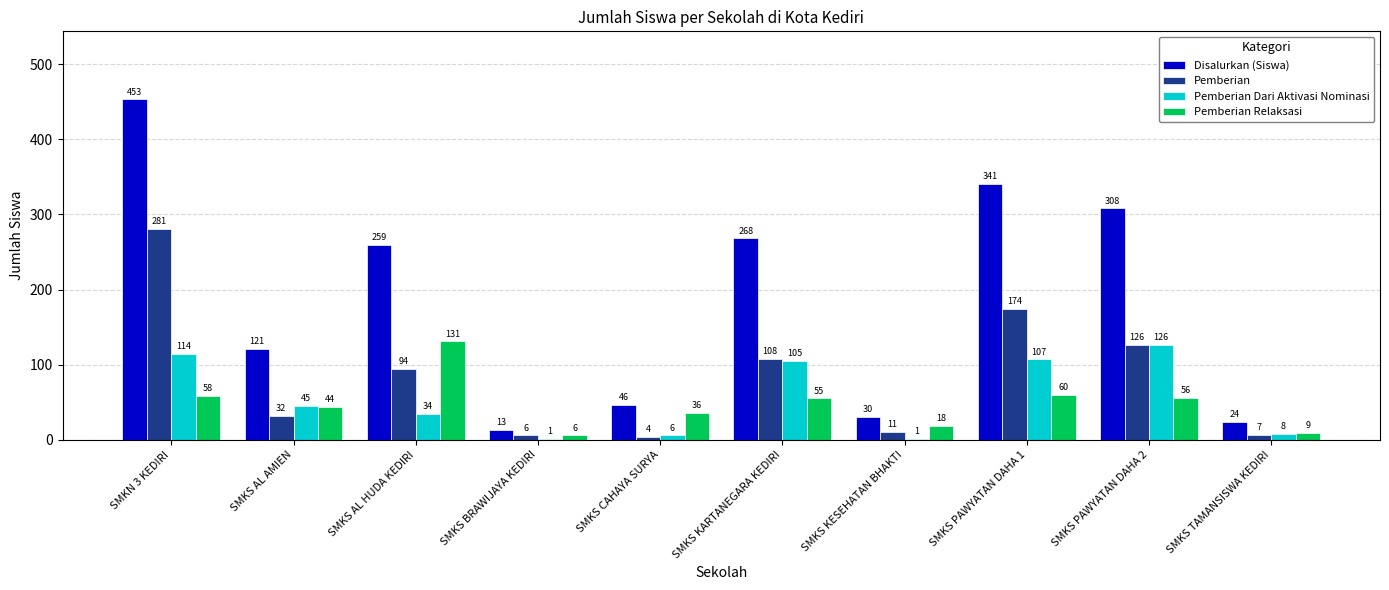

What is the sum of the Pemberian values at SMKS KARTANEGARA KEDIRI and SMKS KESEHATAN BHAKTI?

119